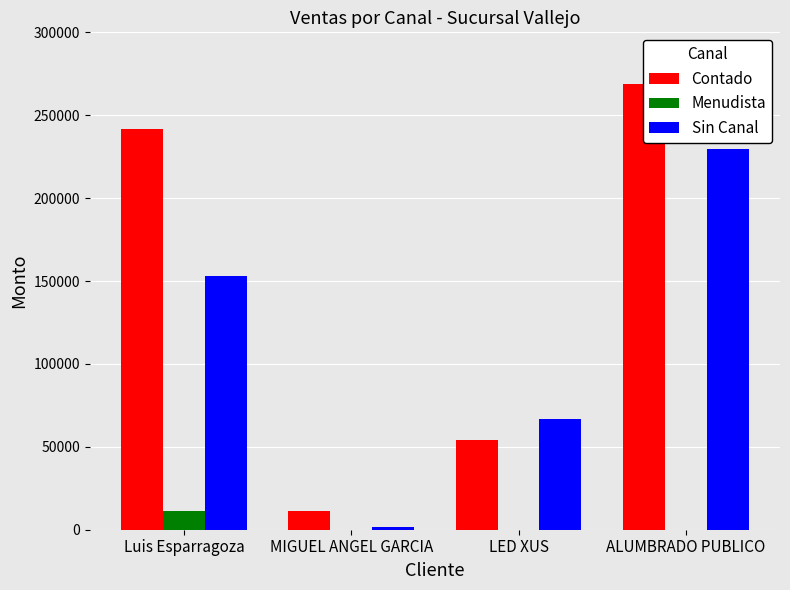

What are all the series names shown in the legend?

Contado, Menudista, Sin Canal